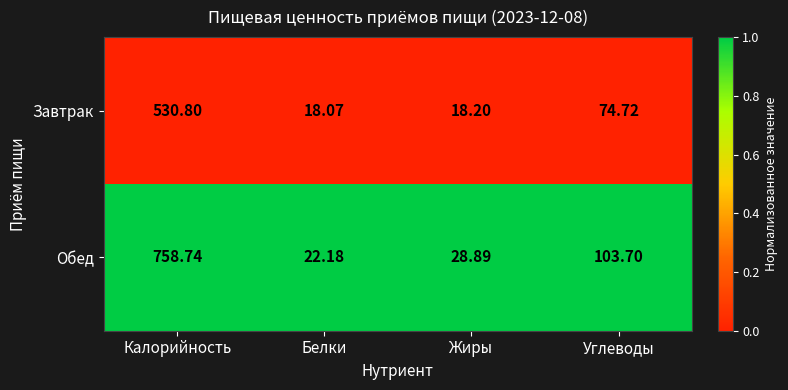

Between Калорийность and Углеводы, which series saw the biggest shift?

Обед